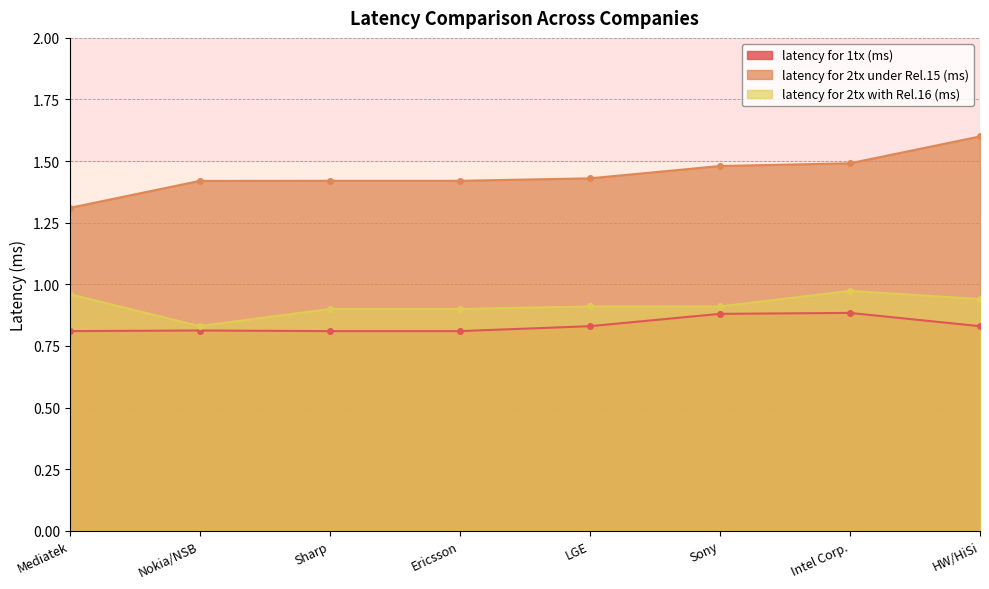

Which series changed the most between Nokia/NSB and Mediatek?

latency for 2tx with Rel.16 (ms)